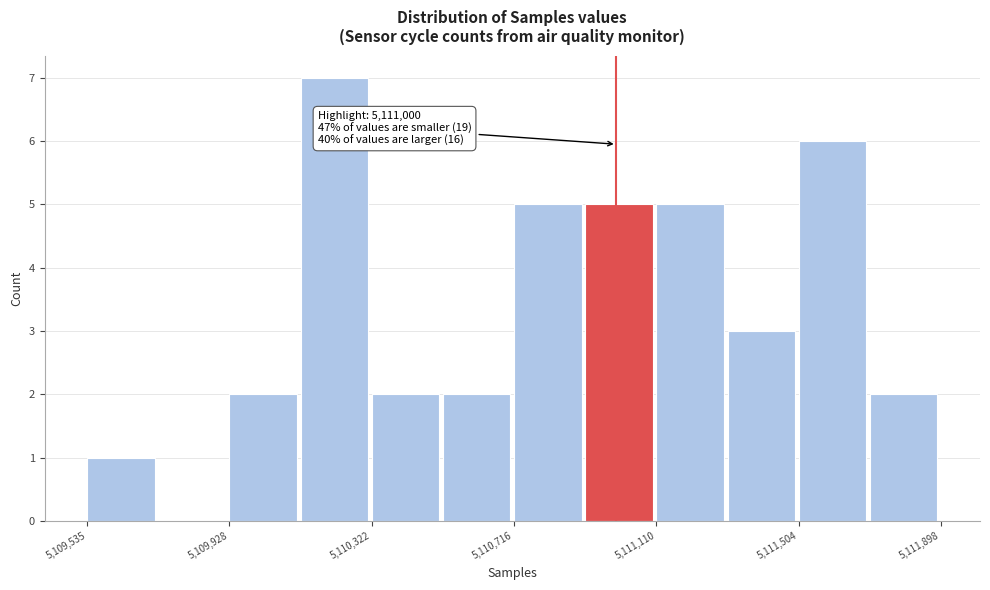

Read against the x-axis, roughly where is the centre of the tallest bar?

5110200